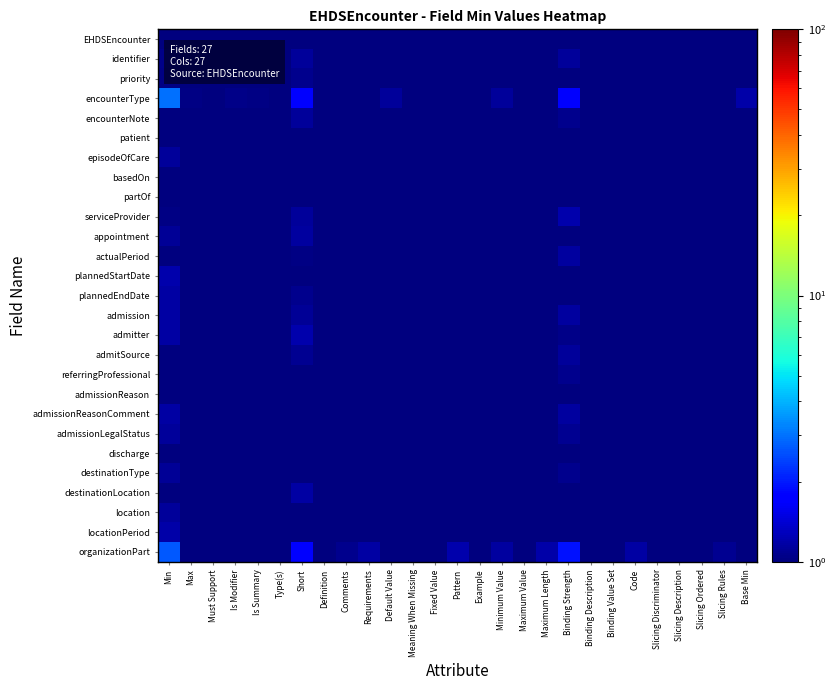

At which category is the sum across all series the highest?

Min